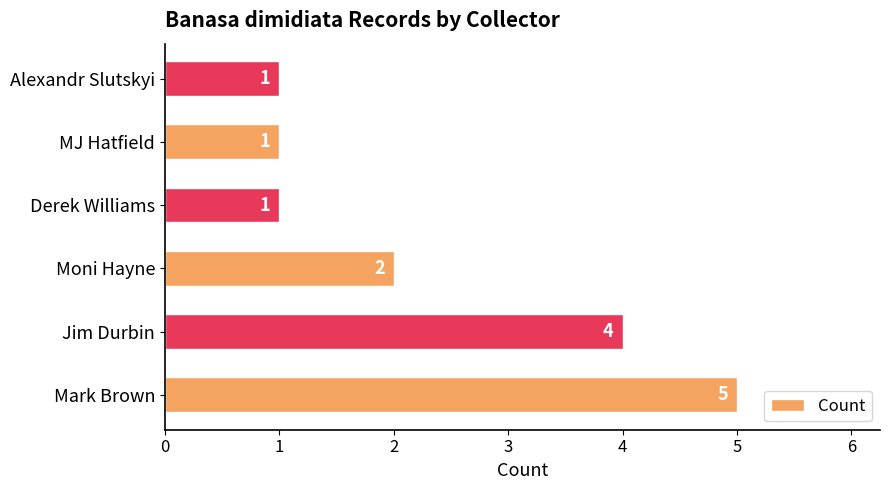

Which has a higher value, Derek Williams or Moni Hayne?

Moni Hayne